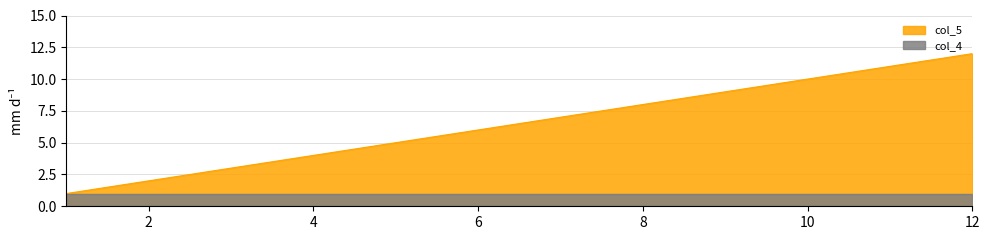

True or false: the data shows 5 at 5.

True